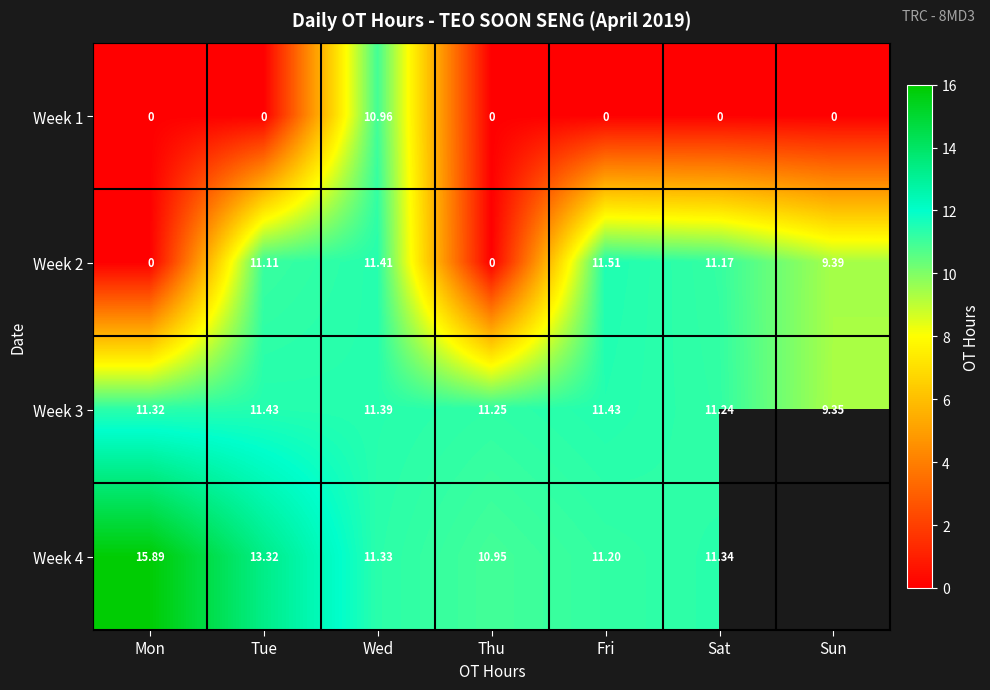

At how many categories does at least one series exceed 0?

7